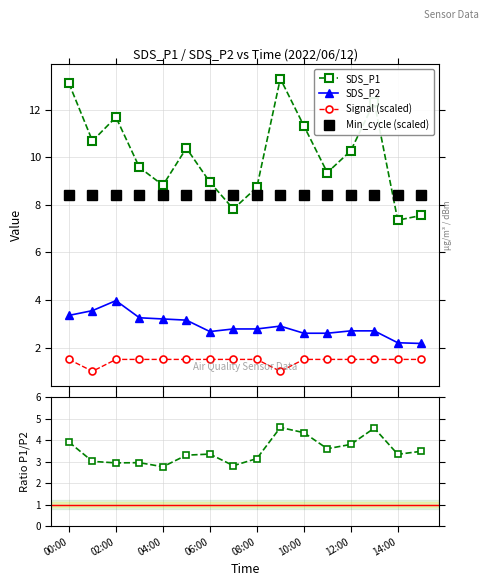

True or false: SDS_P1 and SDS_P1 / SDS_P2 cross at least once.

False